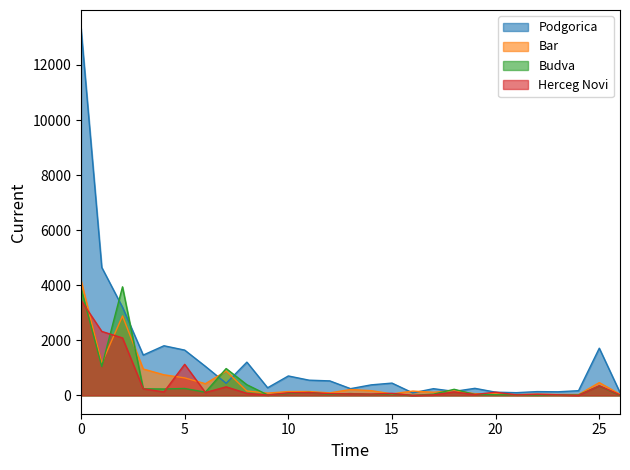

What is the approximate value of Podgorica at 0, to the nearest 10?

13330